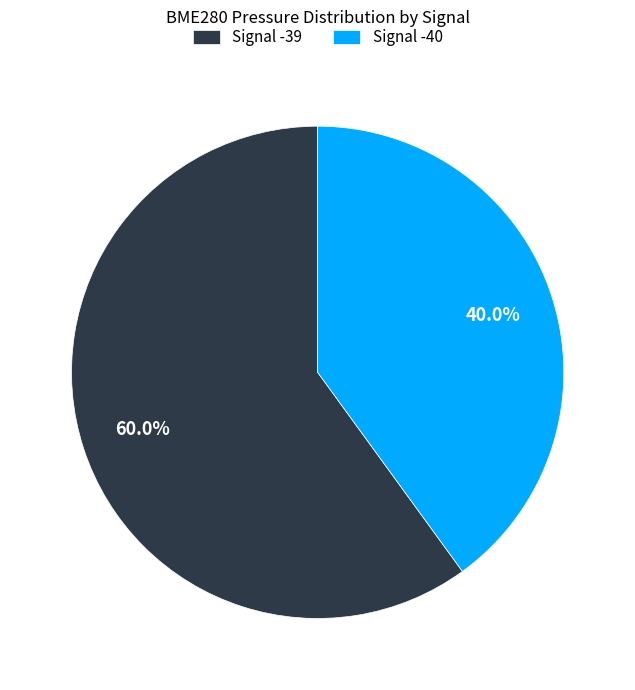

Which slice represents more than half of the pie?

Signal -39